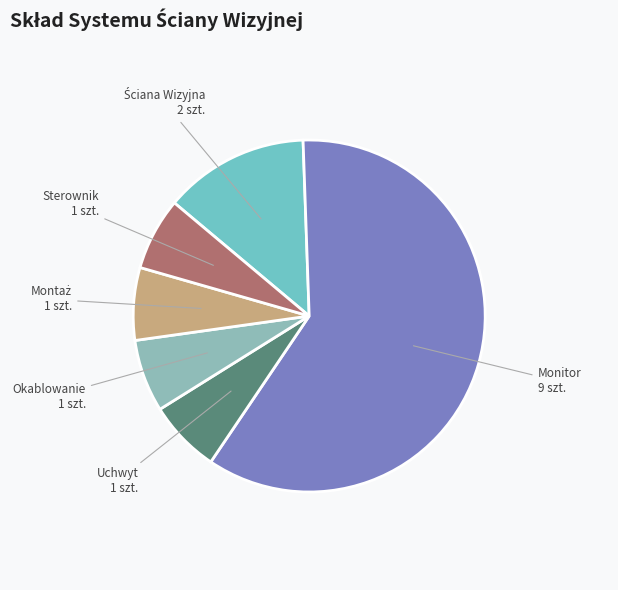

Which slice is the largest?

Monitor